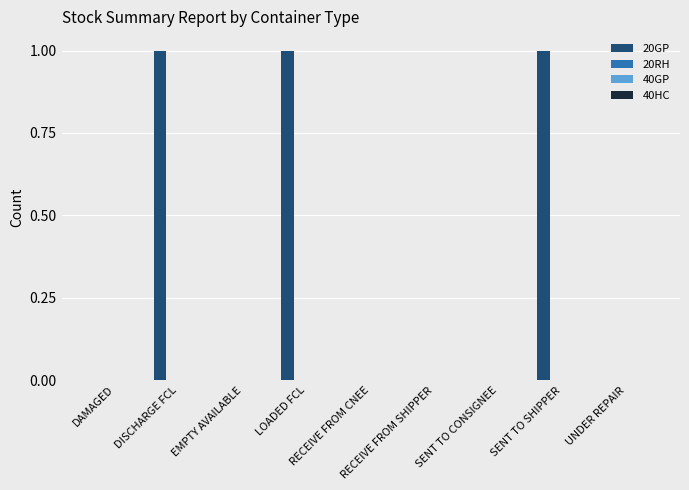

Does the chart contain stacked bars?

No